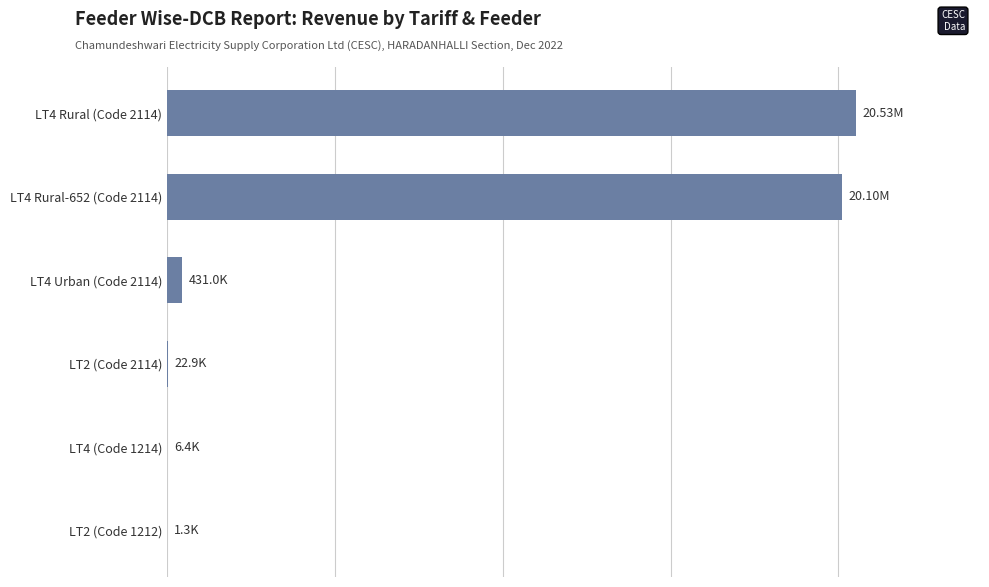

What is the smallest value displayed?

1262.2